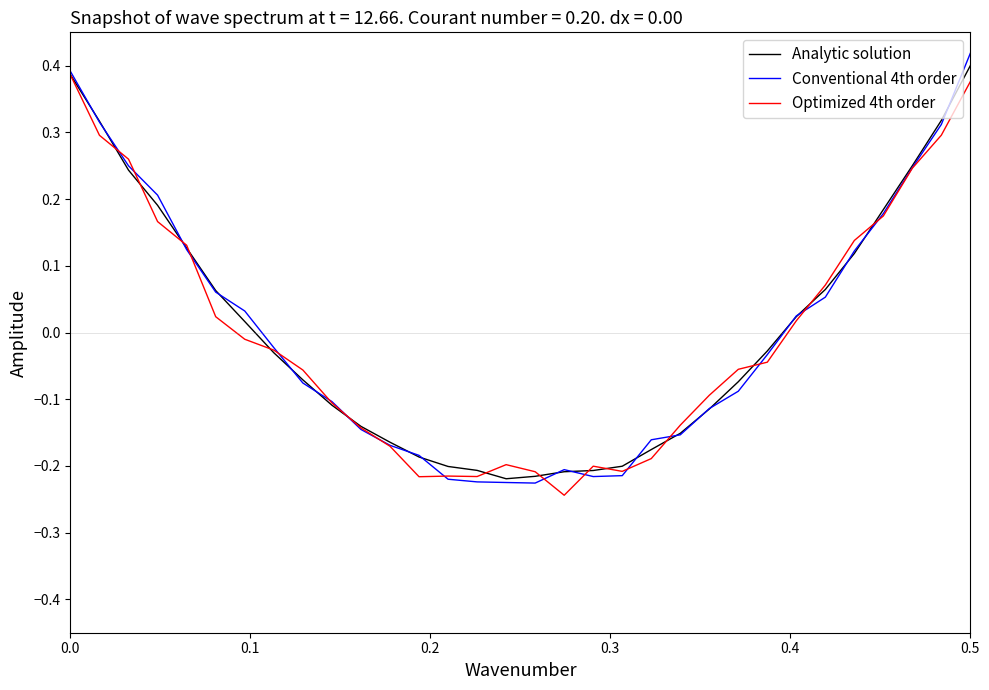

Does the chart display data point markers on the line(s)?

No